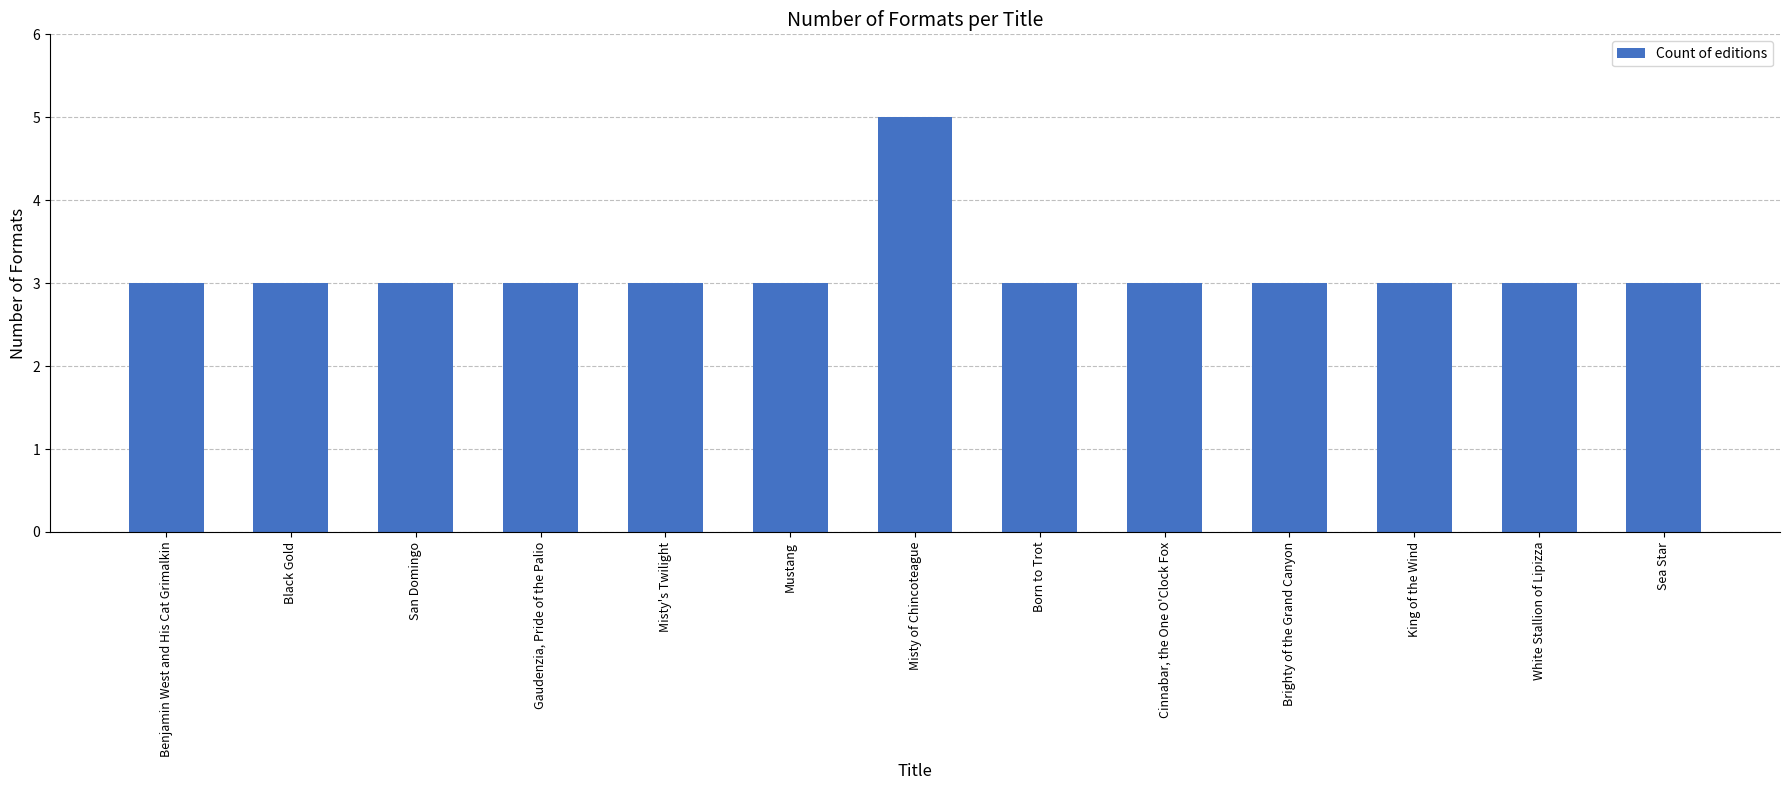

How many distinct data groups are displayed?

1